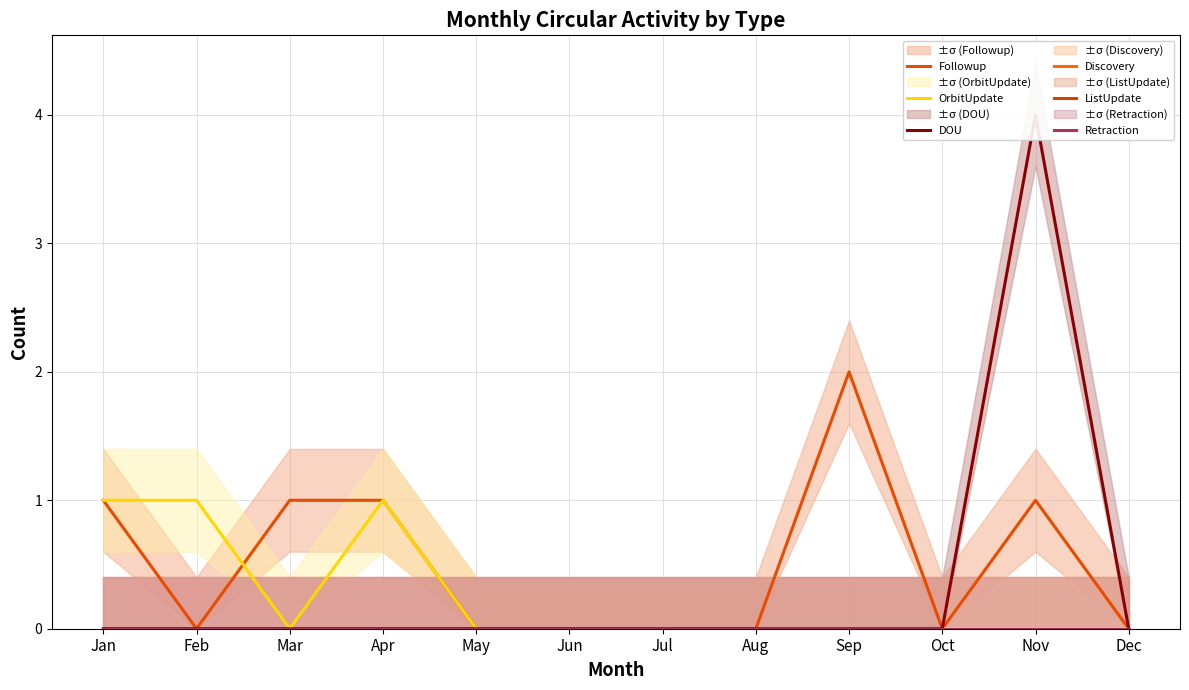

Which series has the largest total across all categories?

Followup